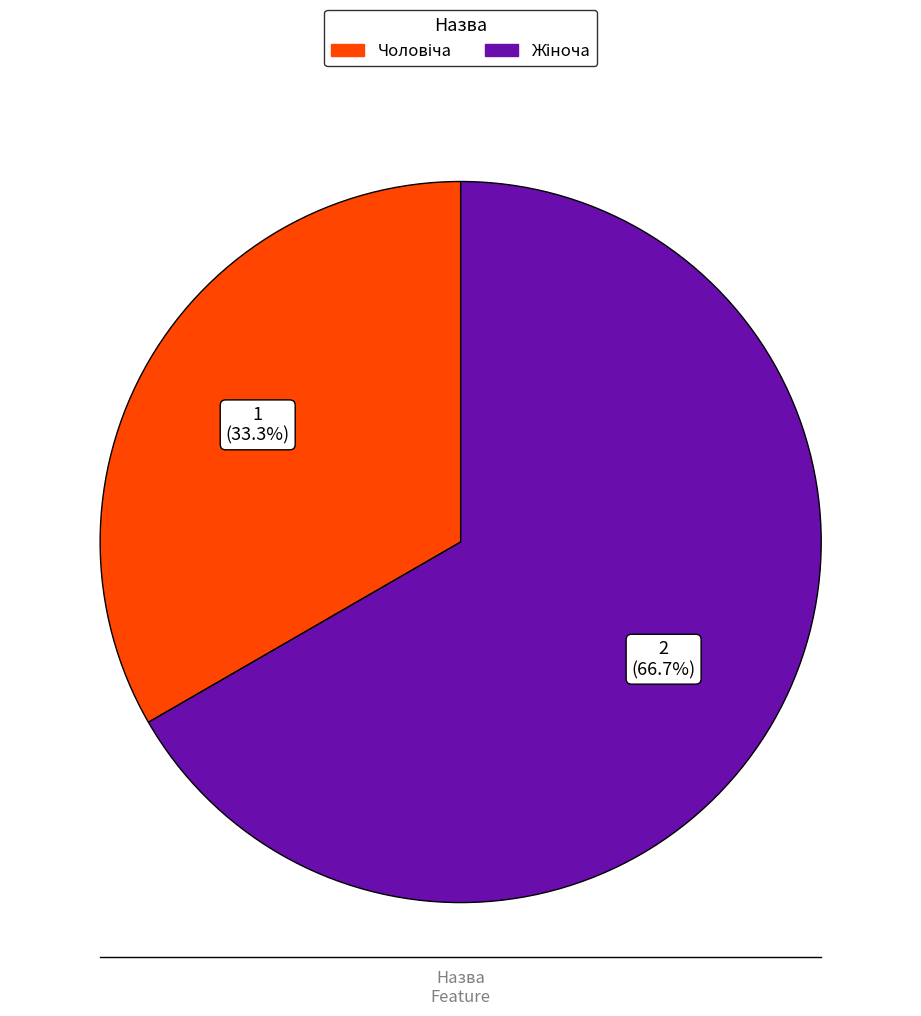

How many segments does this pie chart have?

2